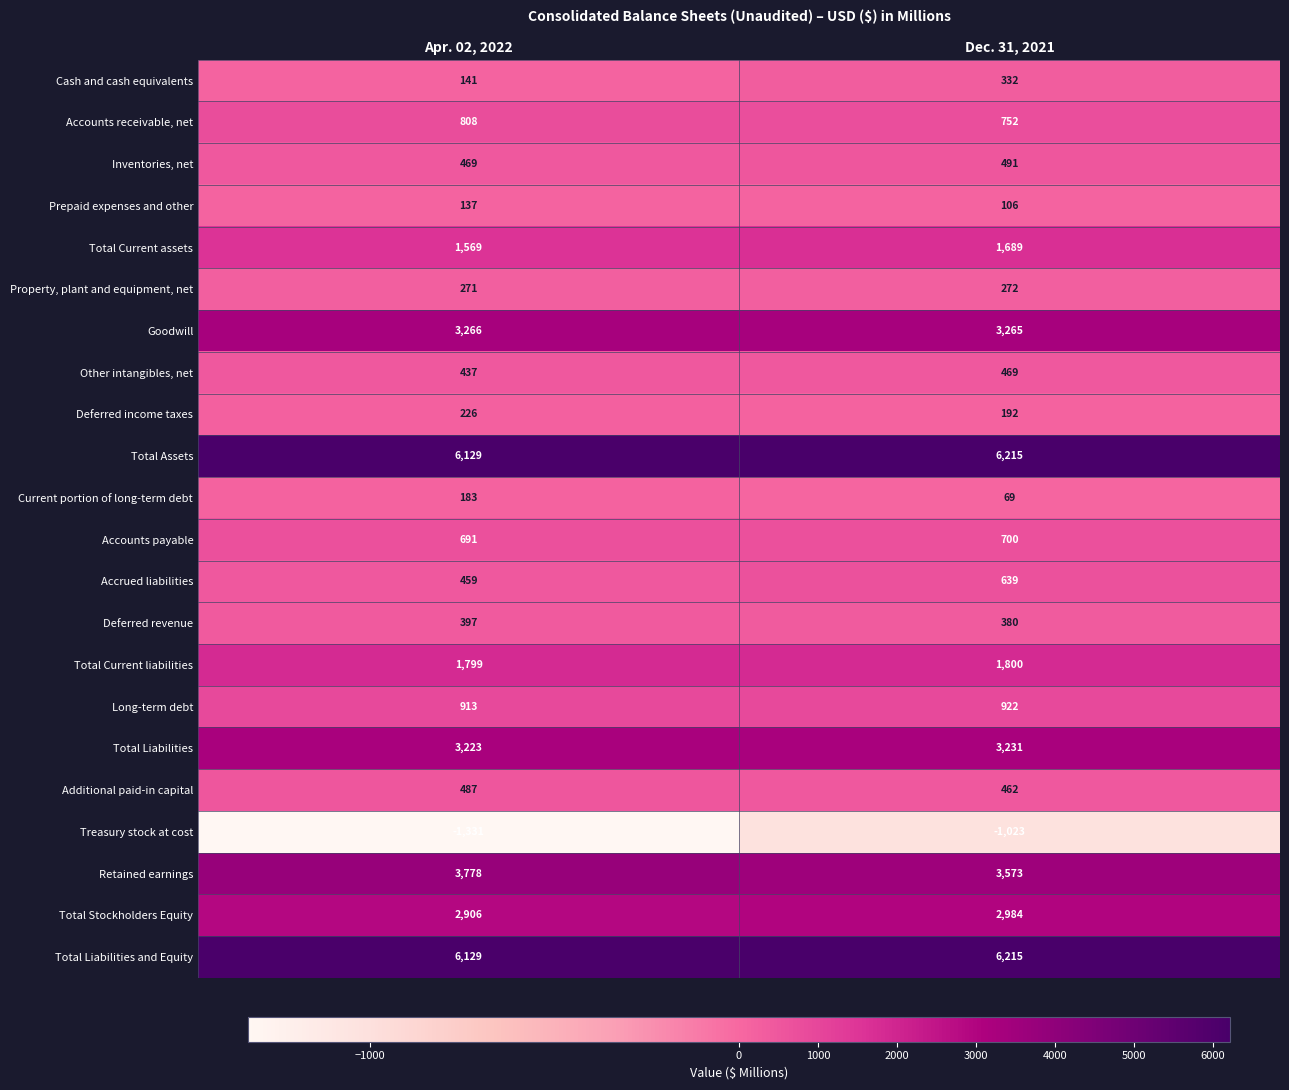

What is the difference between the maximum and minimum values in the Accounts payable series?

9